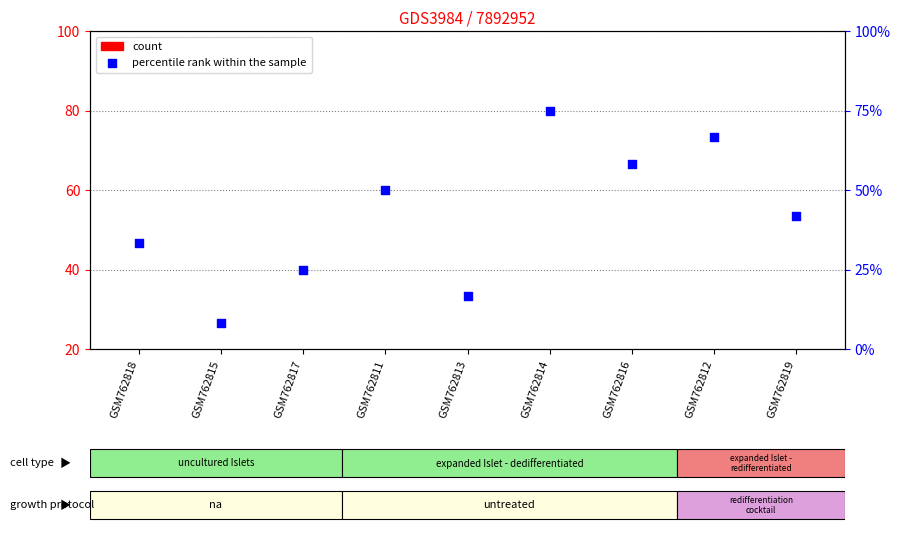

At which category is the sum across all series the highest?

GSM762814